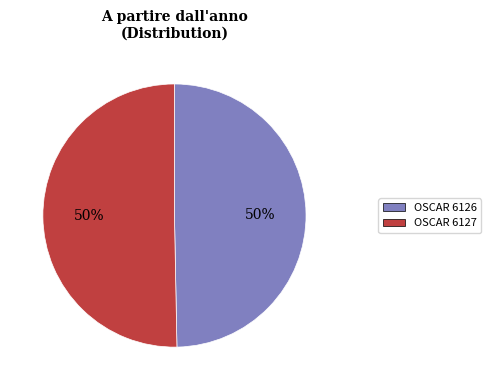

To the nearest percent, what percentage of the pie is OSCAR 6127?

50%